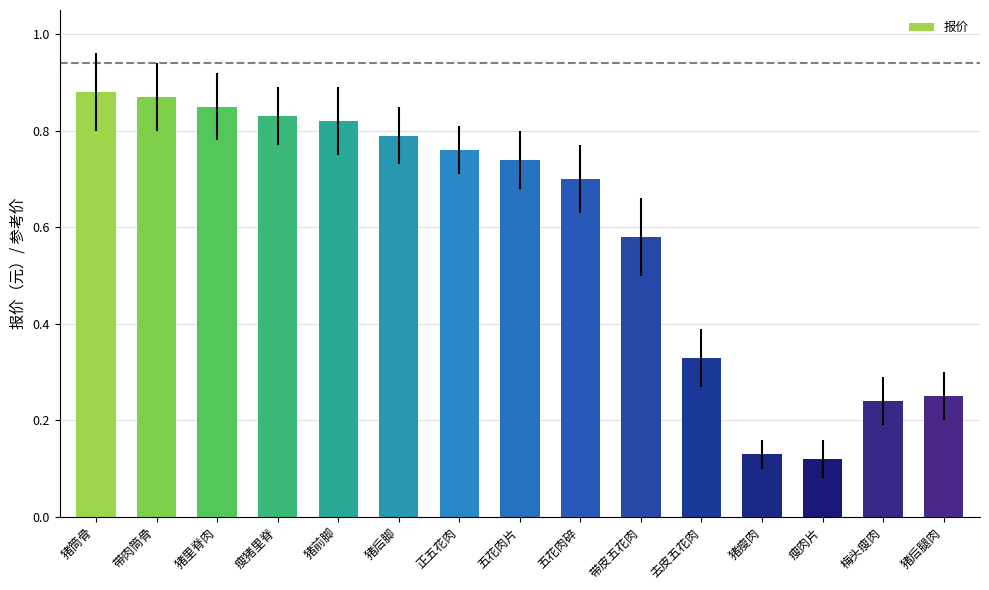

Is it true that the value at 五花肉碎 is 0.2?

False